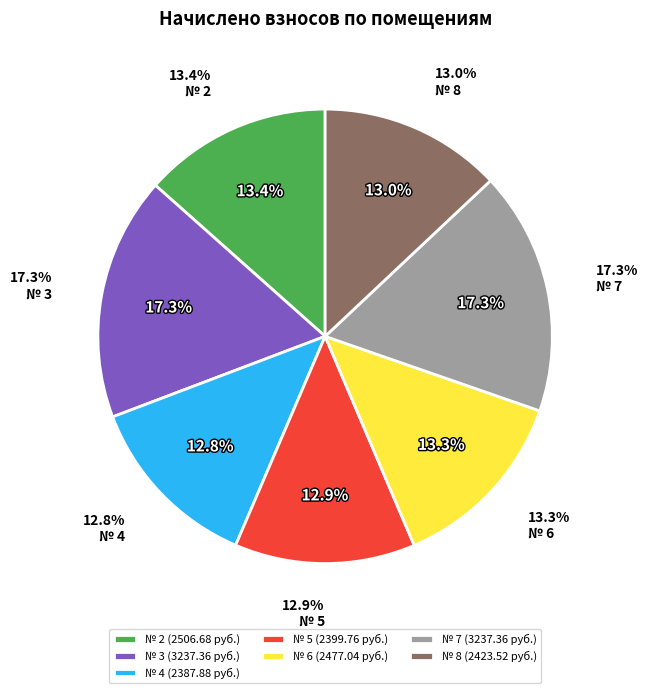

Do № 6 and № 4 together represent more than half of the pie?

No